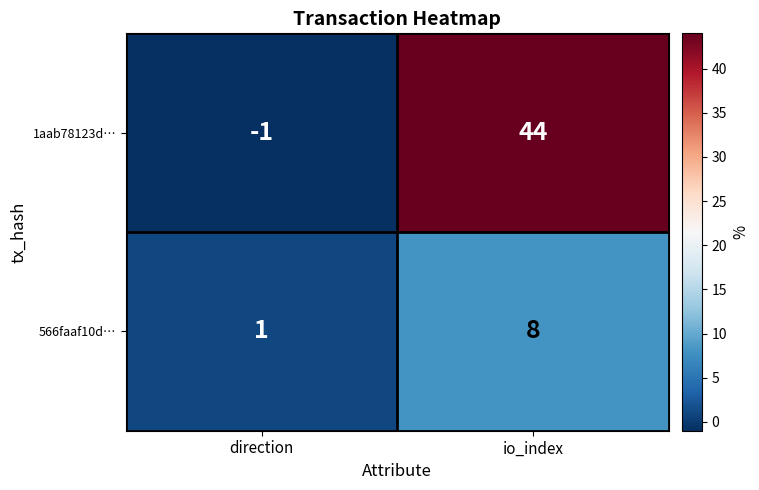

The 1aab78123d… series shows 65 at io_index. True or false?

False